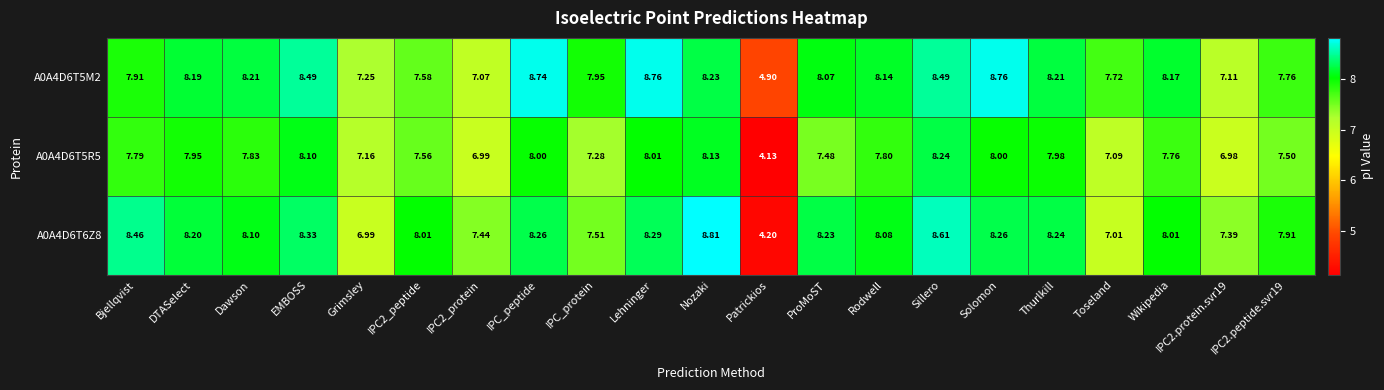

At which label does A0A4D6T5R5 first exceed 7?

Bjellqvist